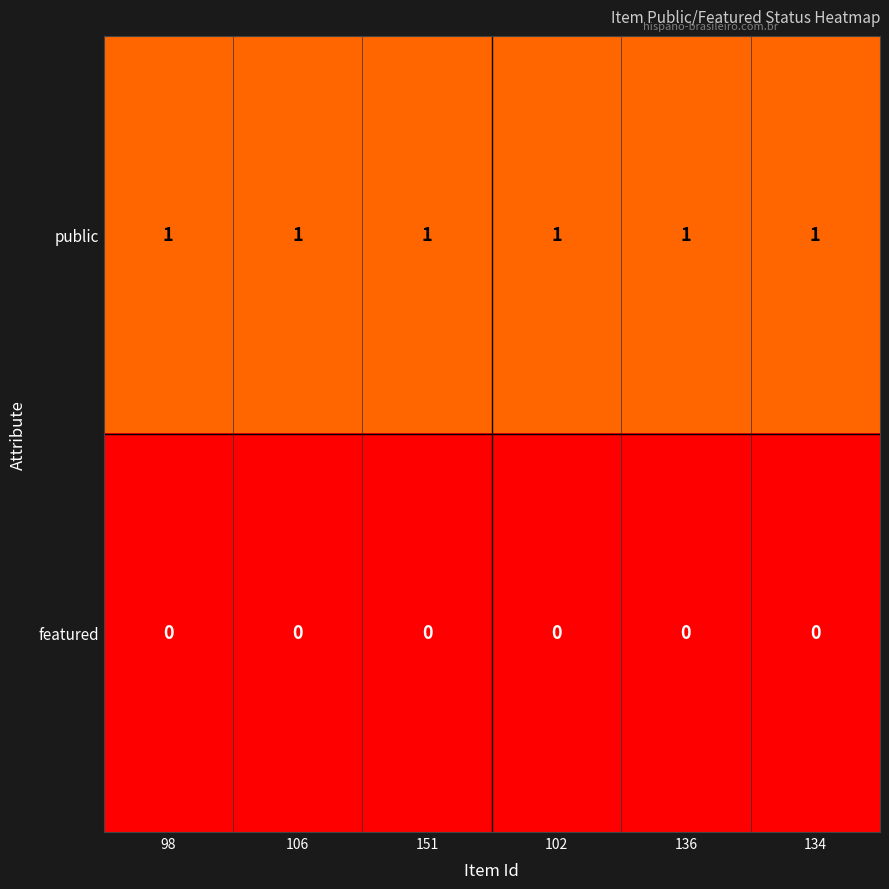

The public series shows 1 at 106. True or false?

True